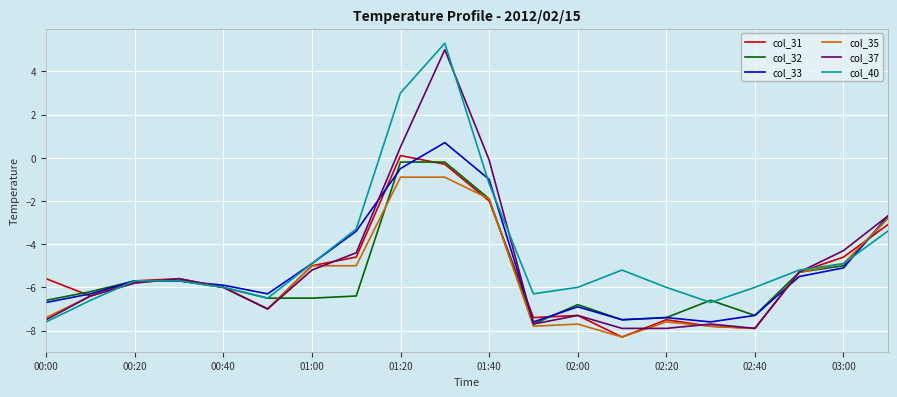

What is the lowest value of the col_35 series?

-8.3